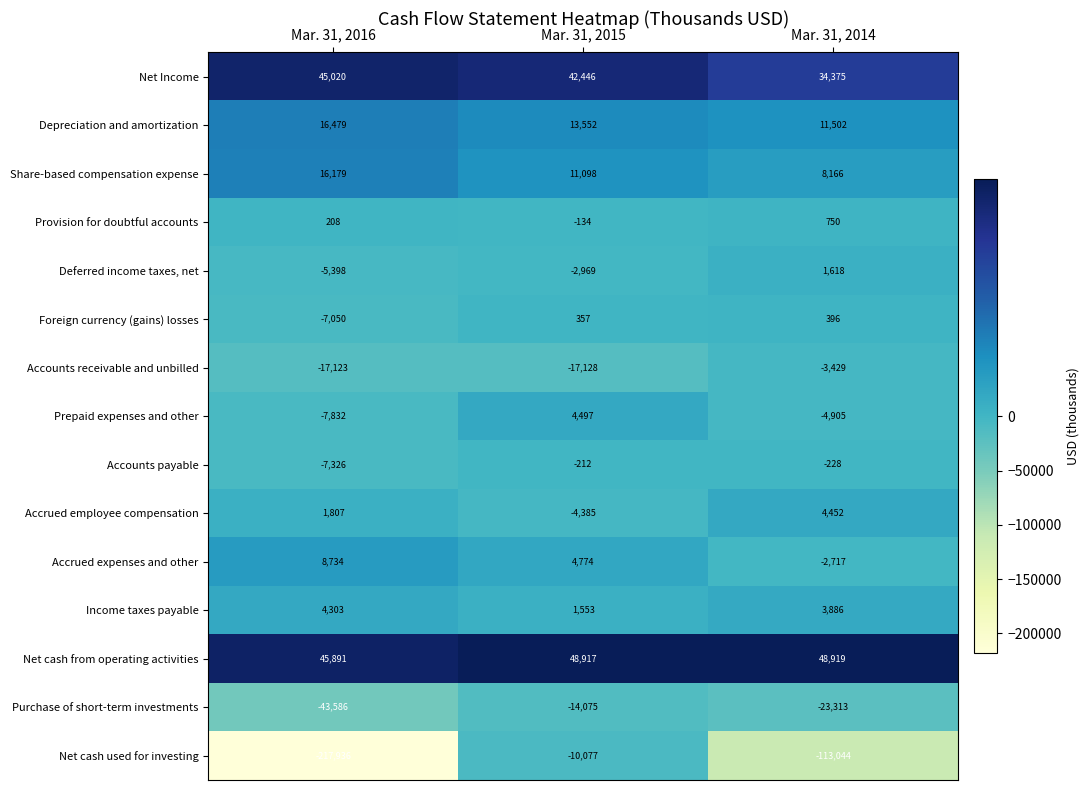

Between Mar. 31, 2016 and Mar. 31, 2015, which series saw the biggest shift?

Net cash used for investing